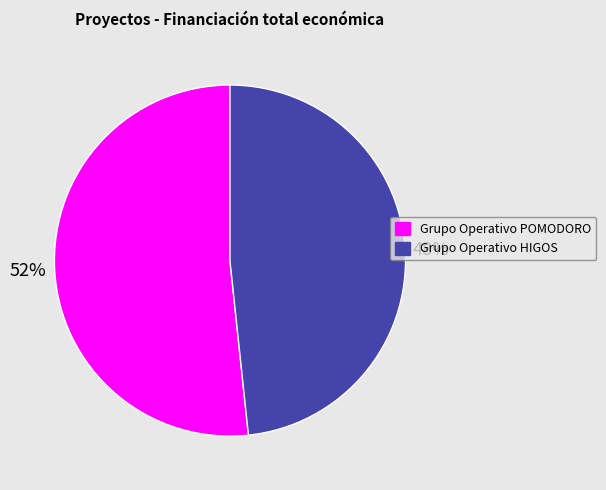

Rank the categories by value from highest to lowest.

Grupo Operativo POMODORO, Grupo Operativo HIGOS